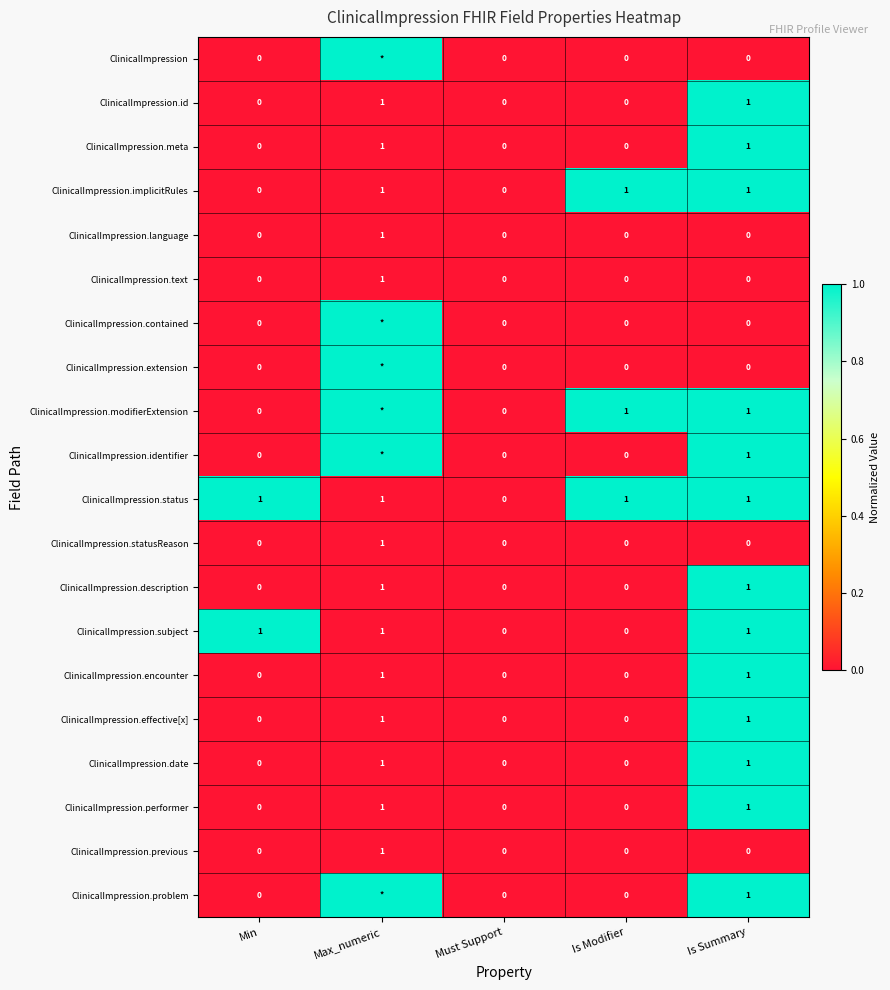

Between Must Support and Max_numeric, which is larger?

Max_numeric